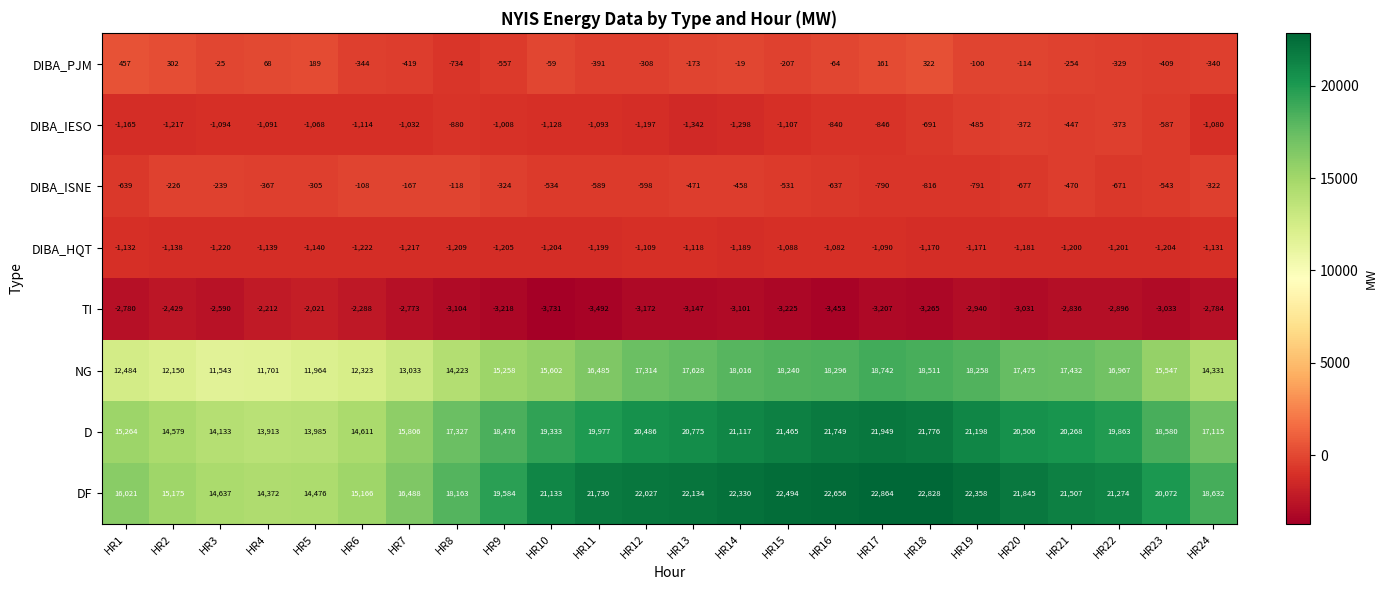

At HR2, list the series in order from largest to smallest.

DF, D, NG, DIBA_PJM, DIBA_ISNE, DIBA_HQT, DIBA_IESO, TI